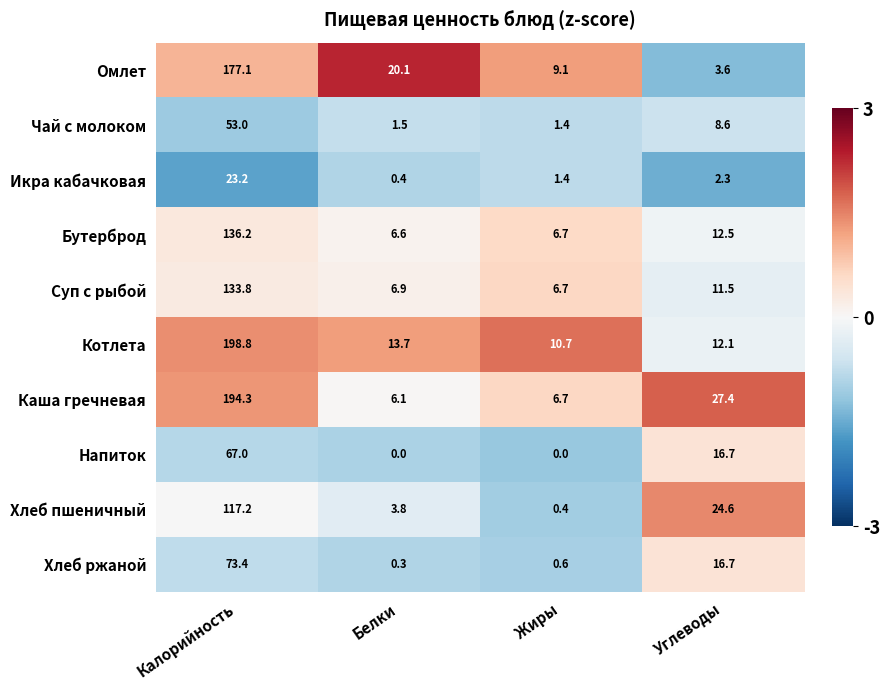

At which category does the chart reach its peak across all series?

Калорийность